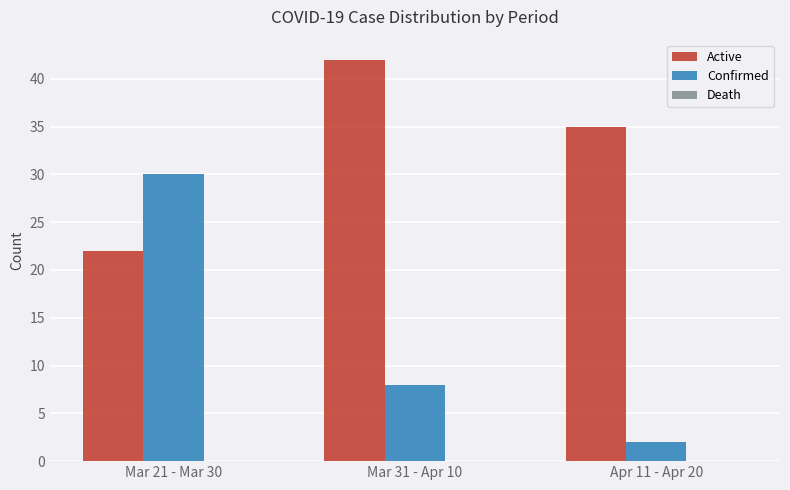

Does the chart contain stacked bars?

No